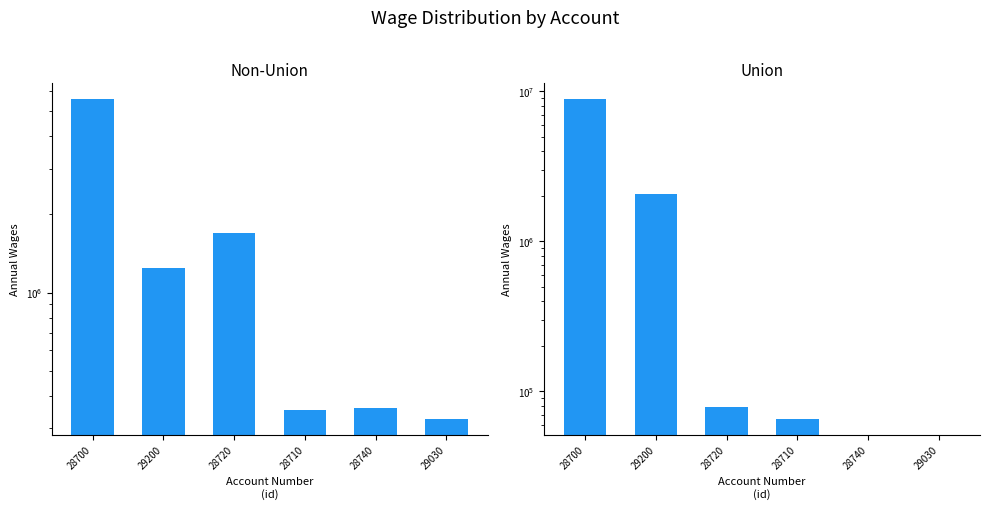

What is the difference between the maximum and second lowest values in the Non-Union series?

5207279.7